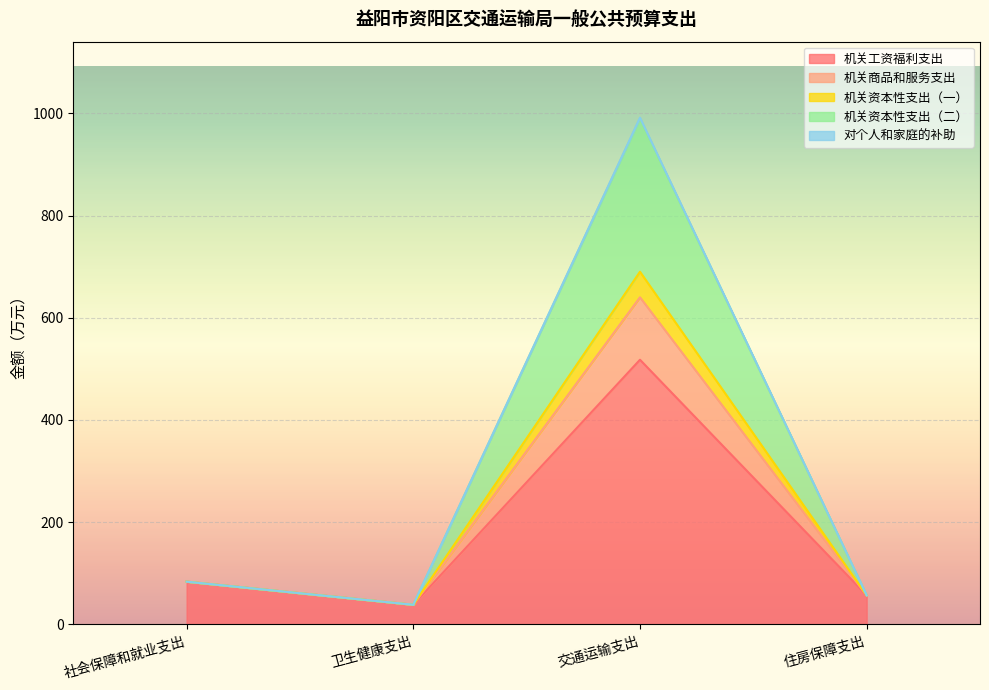

What is the maximum value for 机关工资福利支出?

517.9